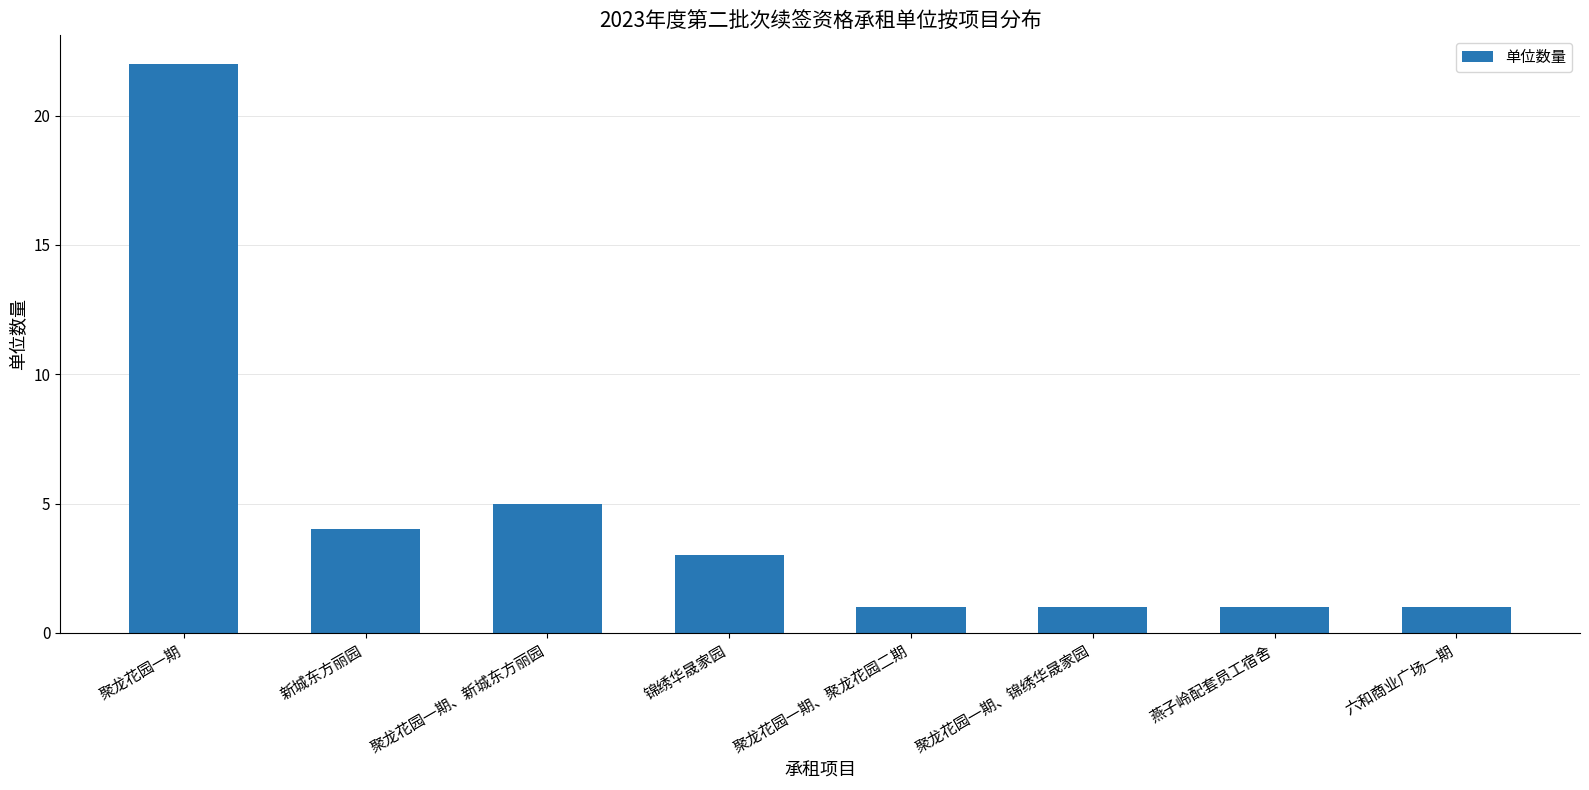

Are the bars grouped side by side (vs. stacked)?

No